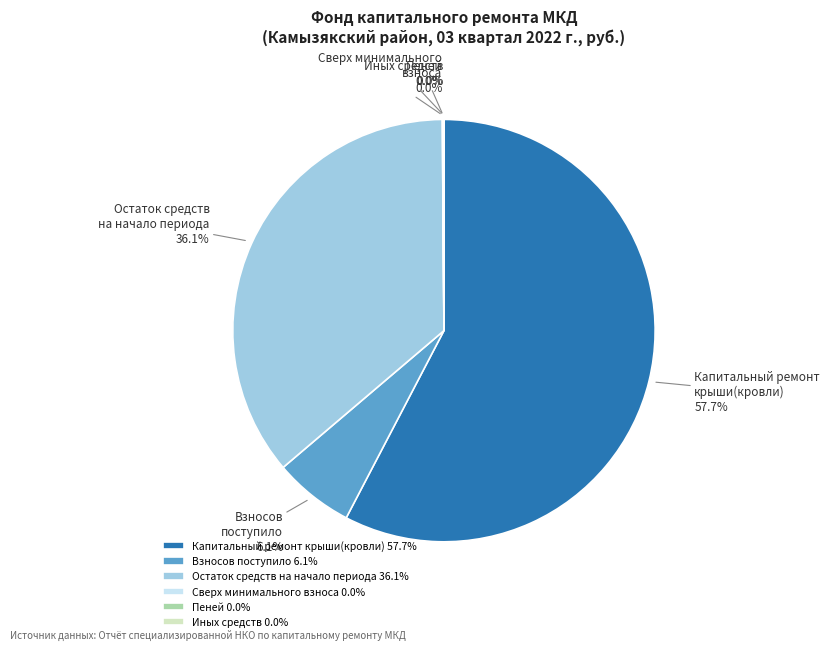

Is there a majority slice in this chart?

Yes